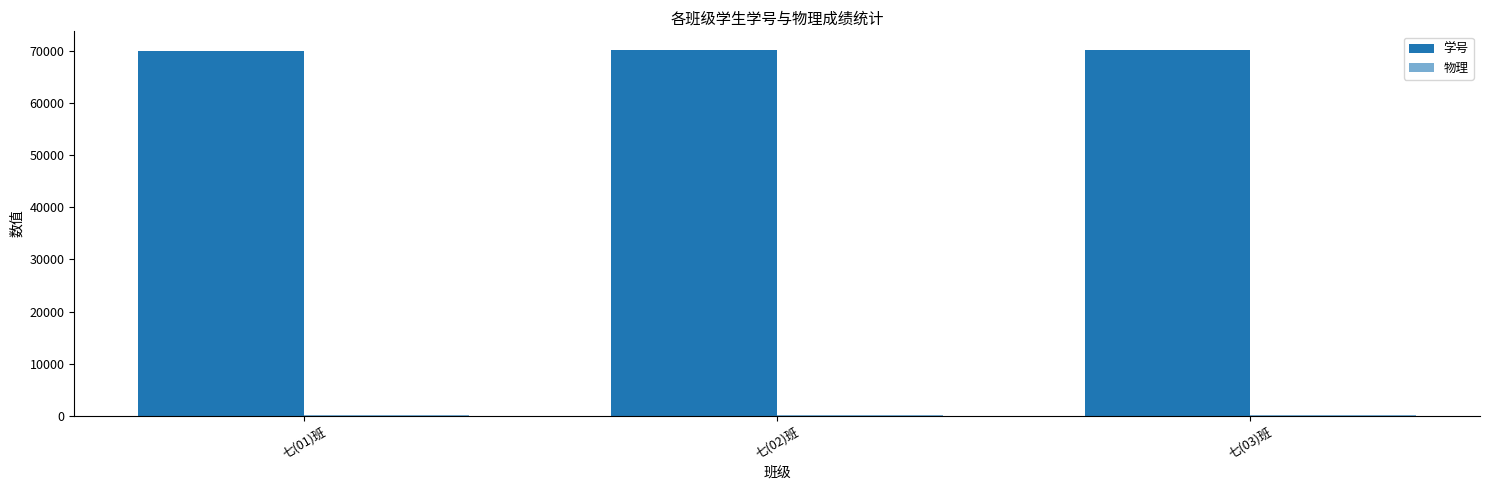

List the series in order of their overall mean, lowest first.

物理, 学号